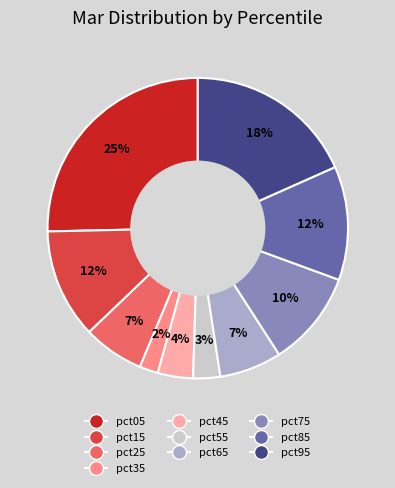

To the nearest percent, what portion does pct75 represent?

10%